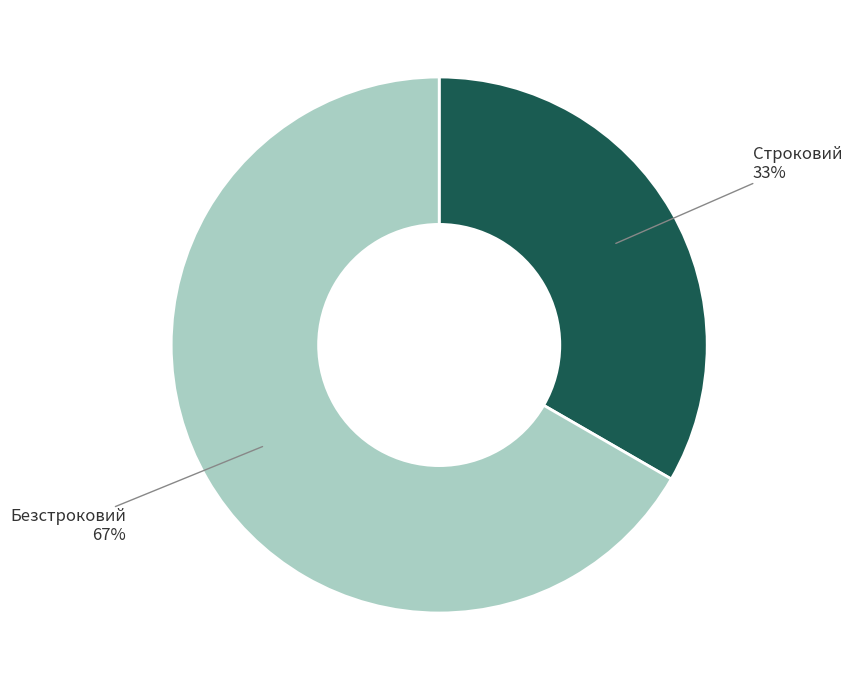

Rank the categories by value from lowest to highest.

Строковий, Безстроковий